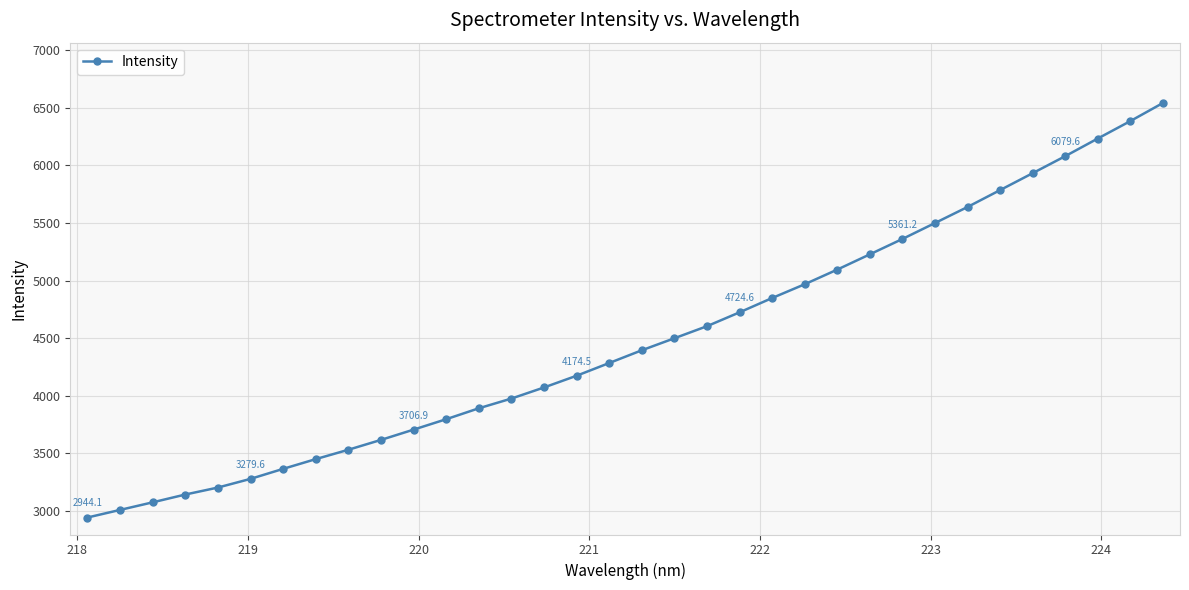

What is the sum of all values?

152347.3